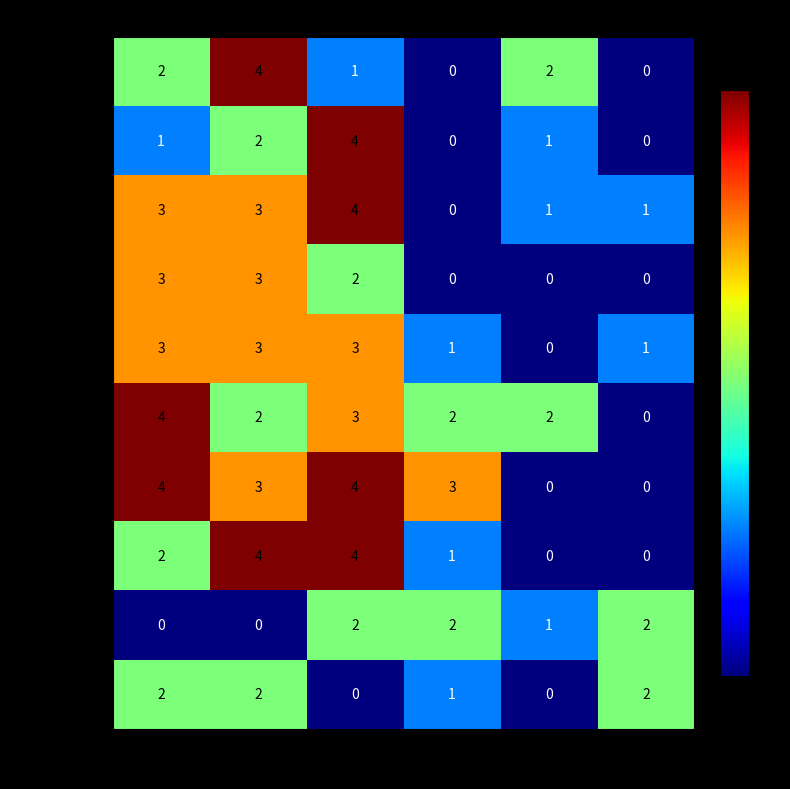

Count the number of categories in the chart.

6